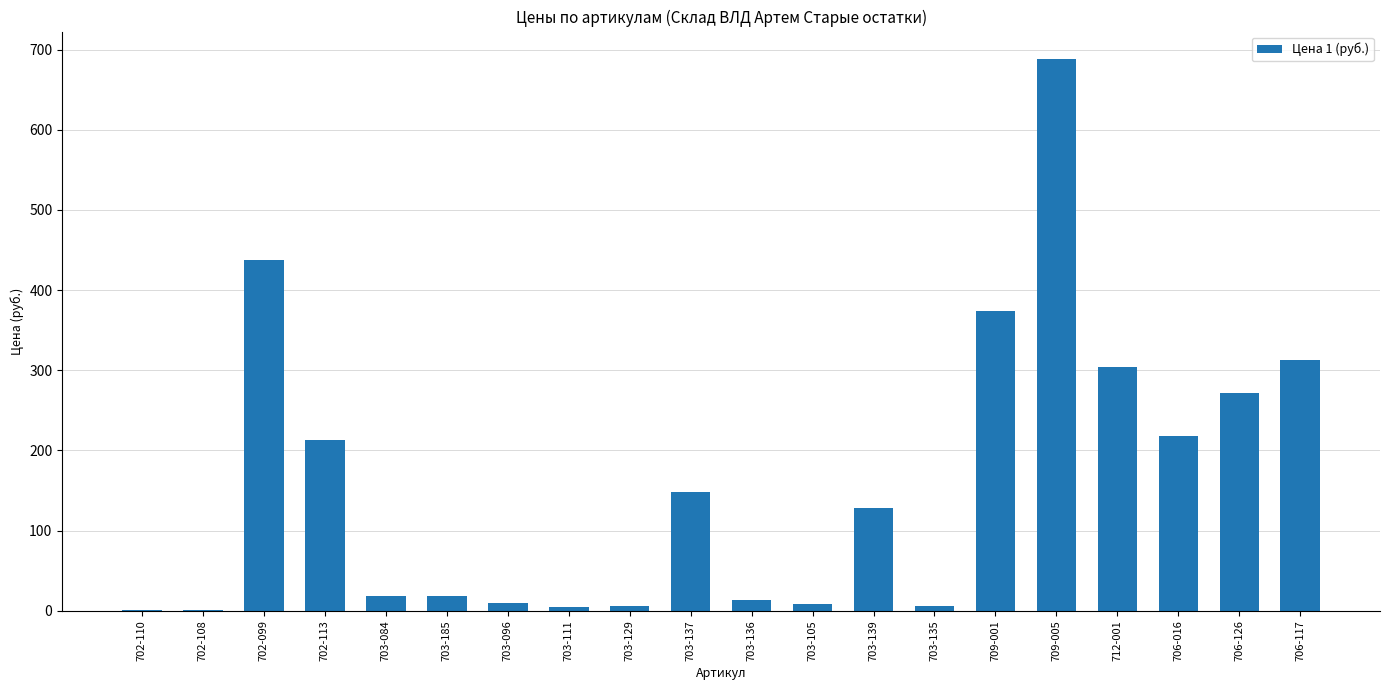

What is the change in value from 702-113 to 709-001?

+161.6